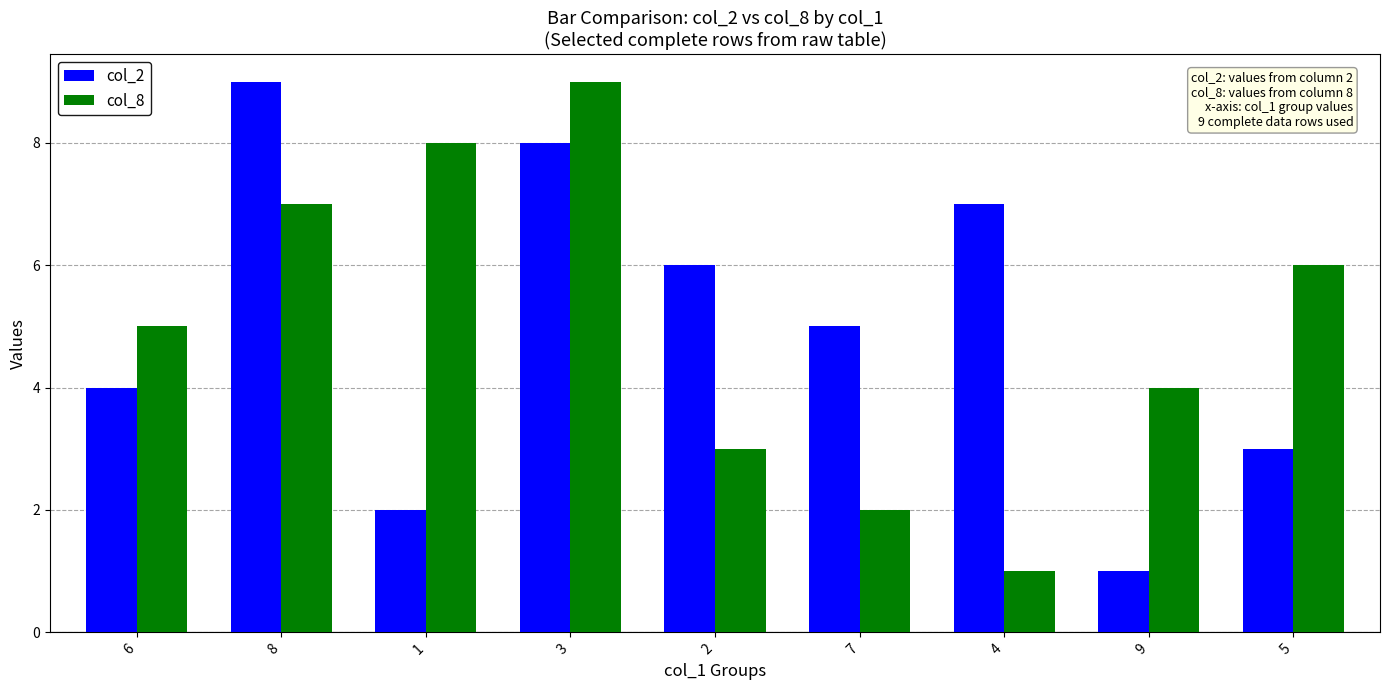

How many series are shown in this chart?

2